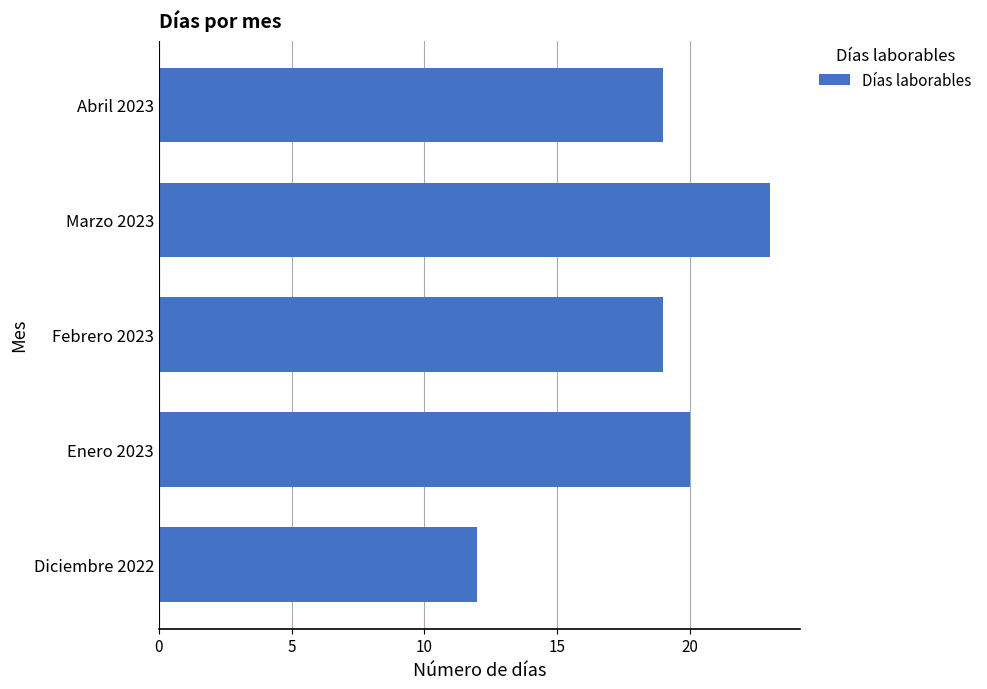

Read the value at Enero 2023.

20